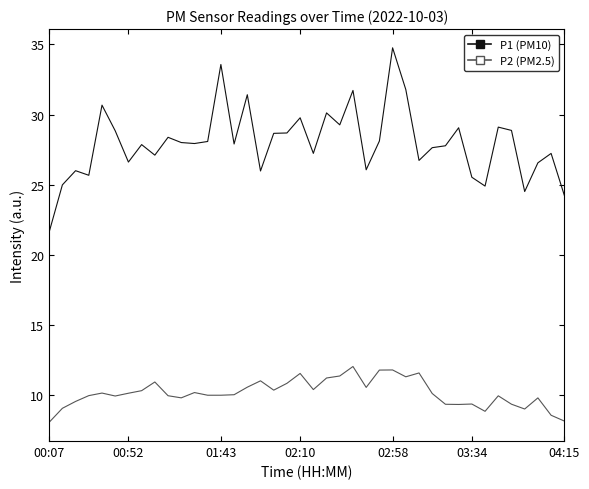

What is the smallest value displayed?

8.1